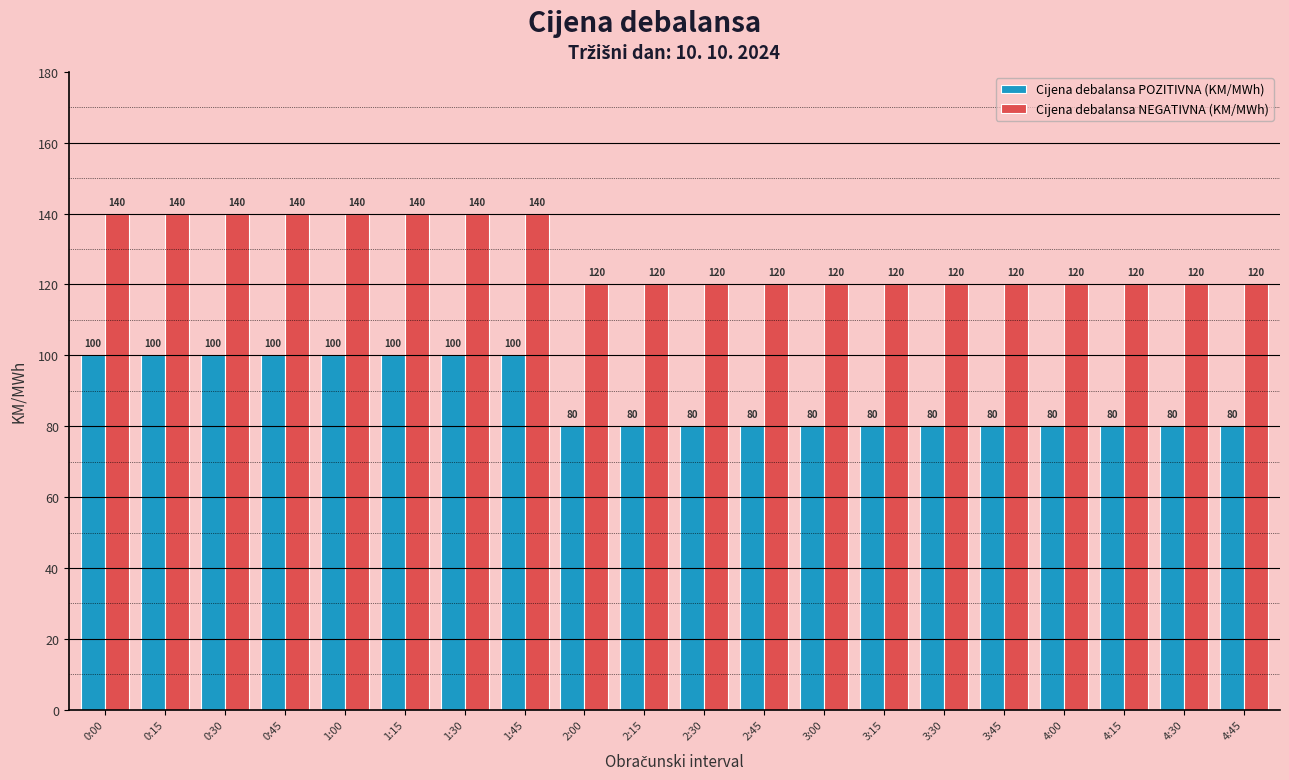

What is the total value across all series at 1:30?

240